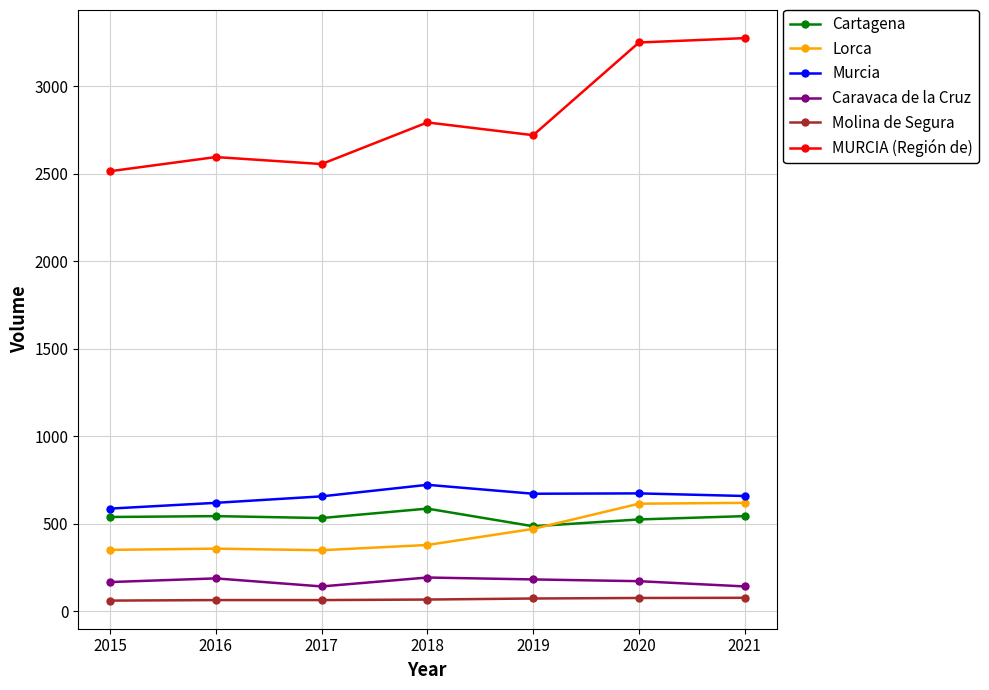

What is the maximum value for Caravaca de la Cruz?

192